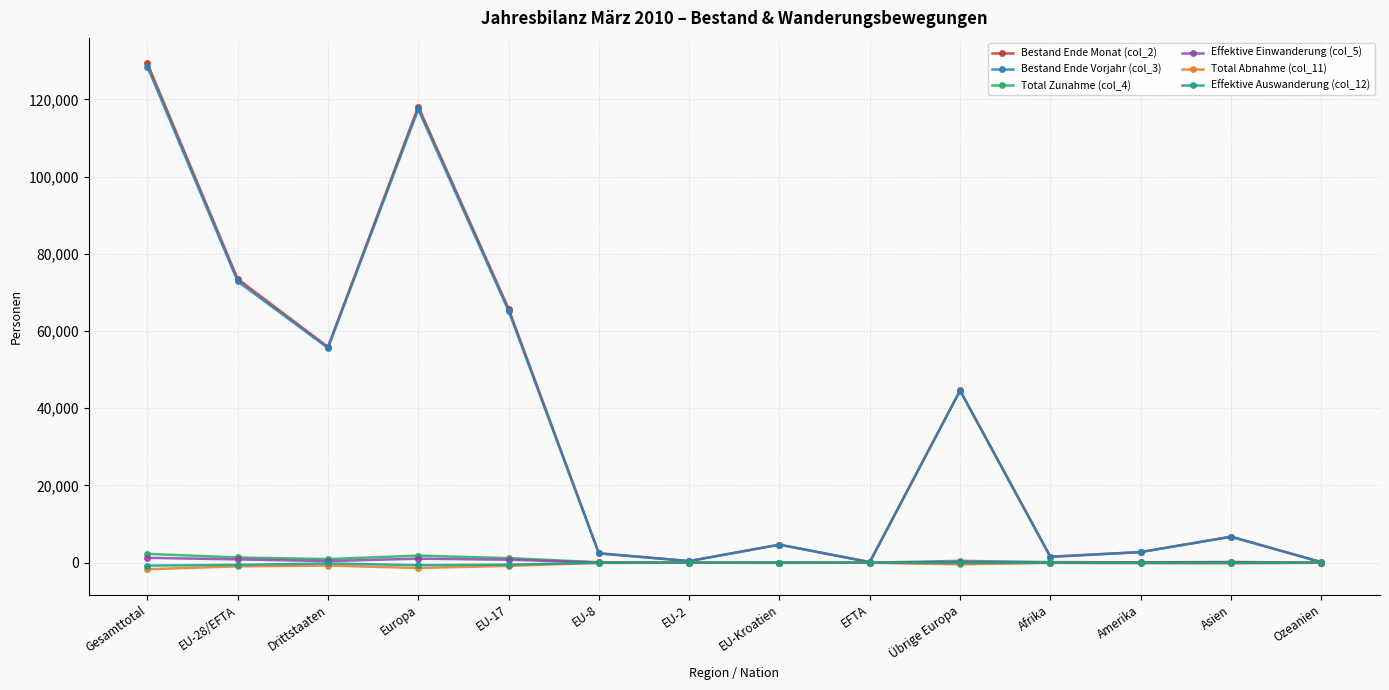

True or false: Effektive Auswanderung (col_12) has more than 1 interior local peaks.

True